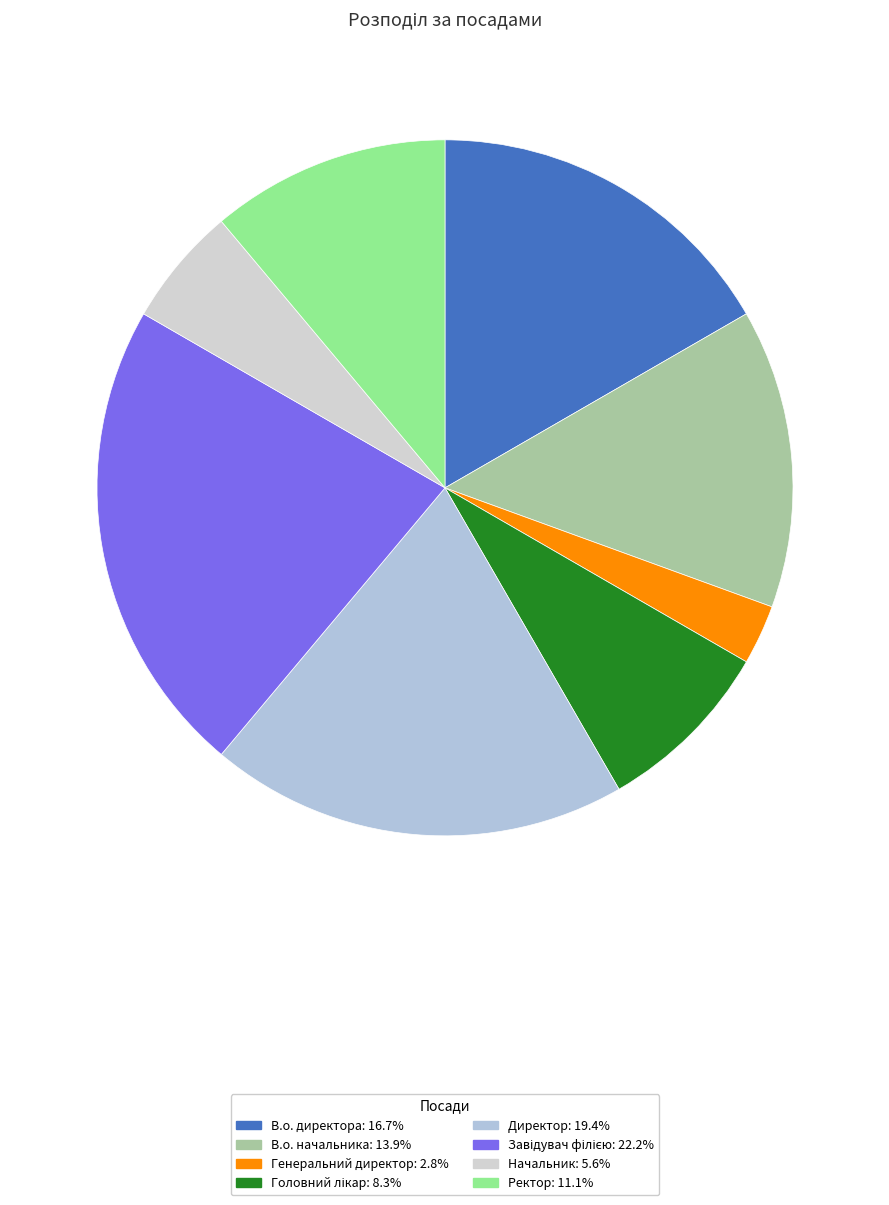

Which category has the smallest portion of the pie?

Генеральний директор